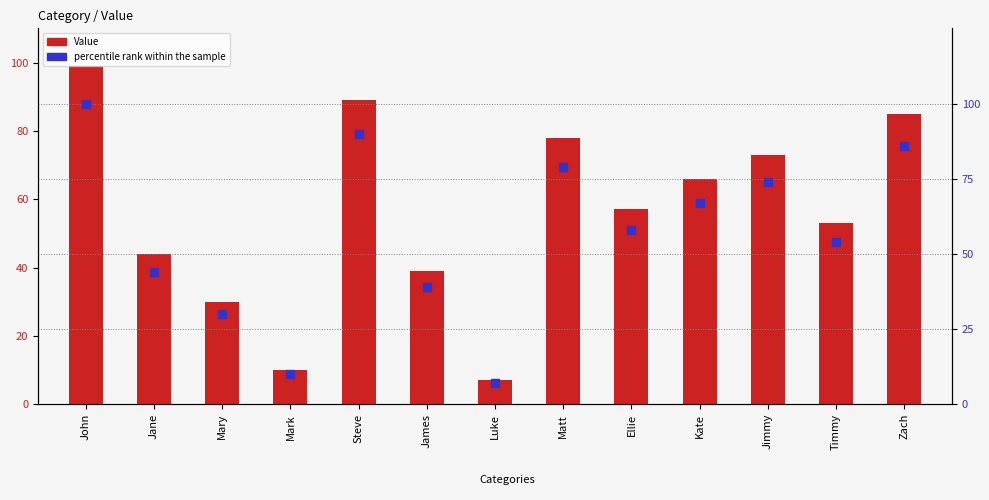

Is the value of percentile rank within the sample at Steve greater than the value of Value at John?

No